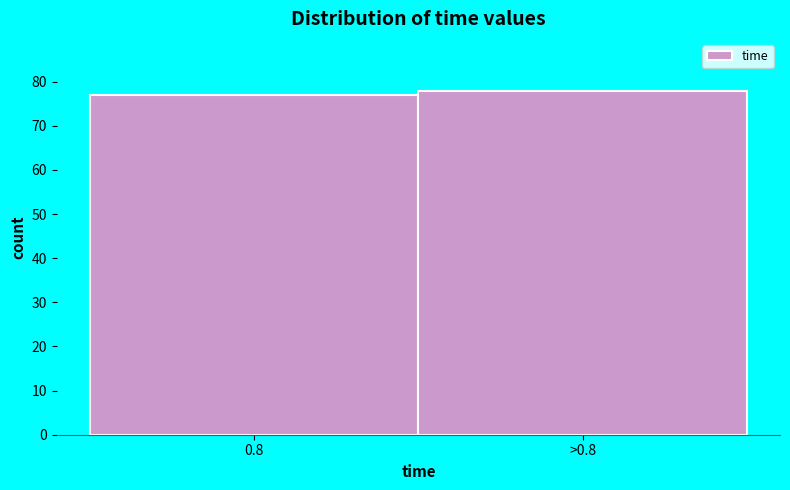

Reading right to left, list all the values displayed in this chart.

78	77